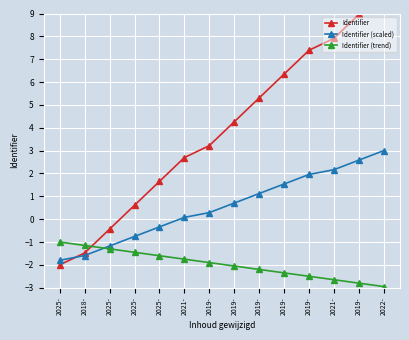

What is the difference between the Identifier (trend) values at 2025- and 2025-?

0.6